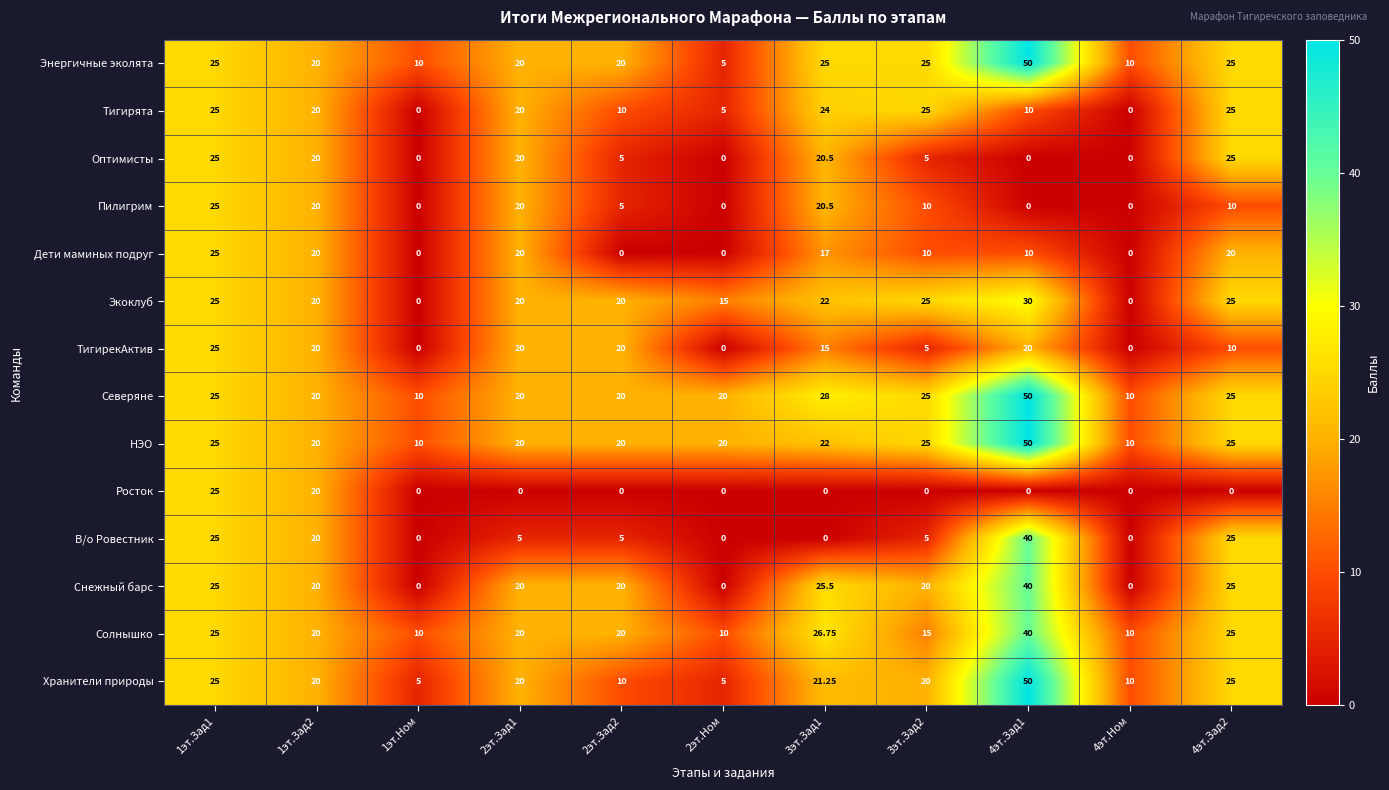

Which series has the largest total across all categories?

Северяне